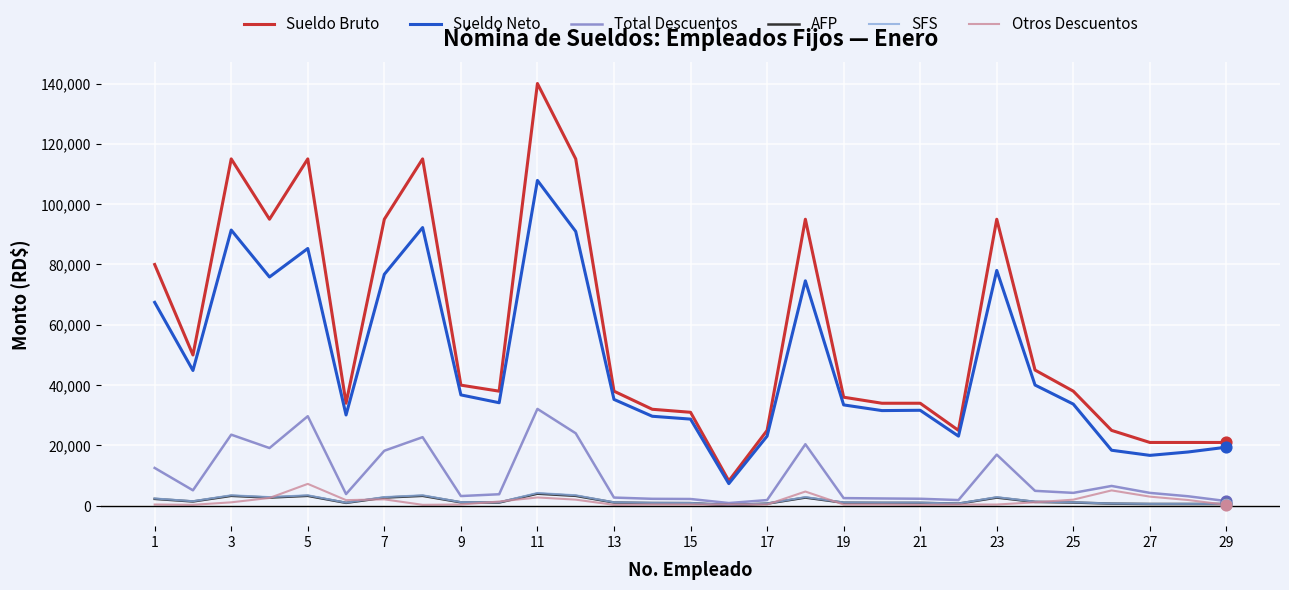

Which series has the widest spread of values?

Sueldo Bruto